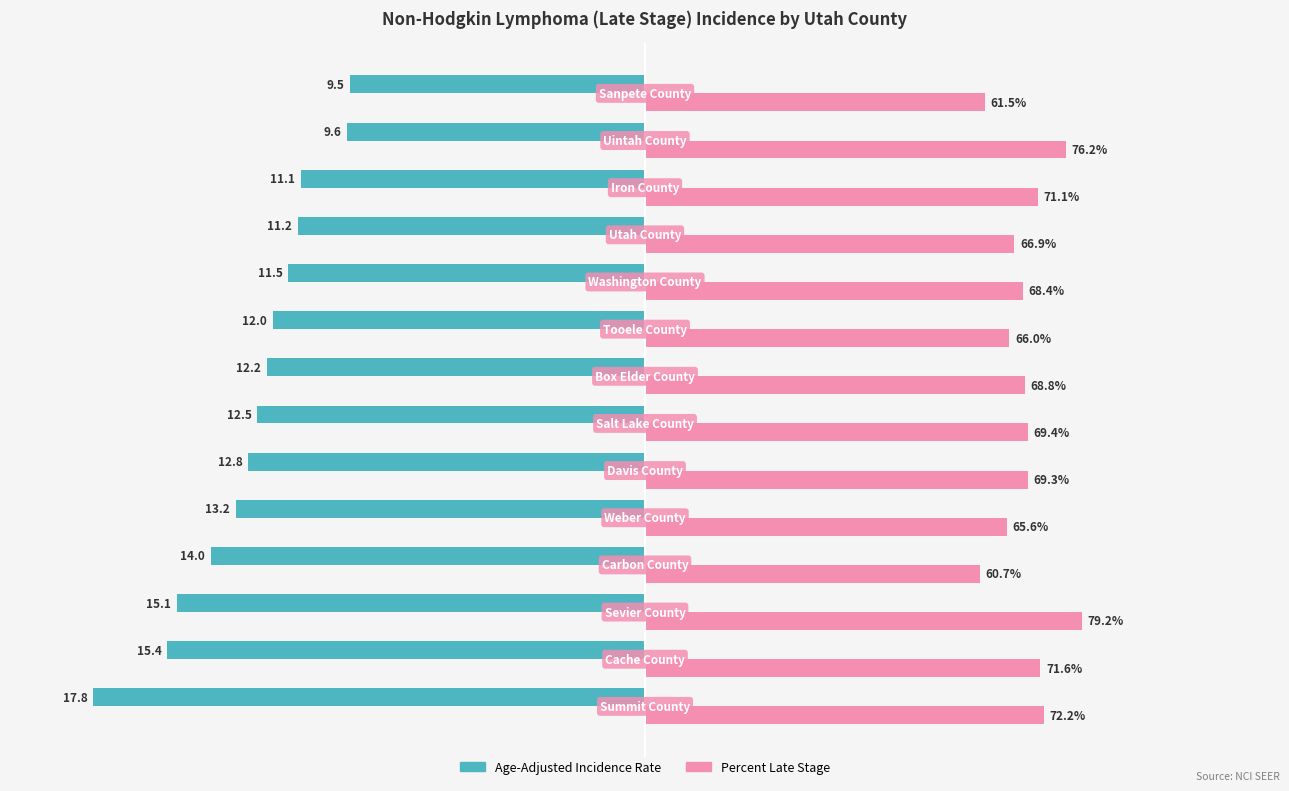

Which series has the largest total across all categories?

Percent Late Stage